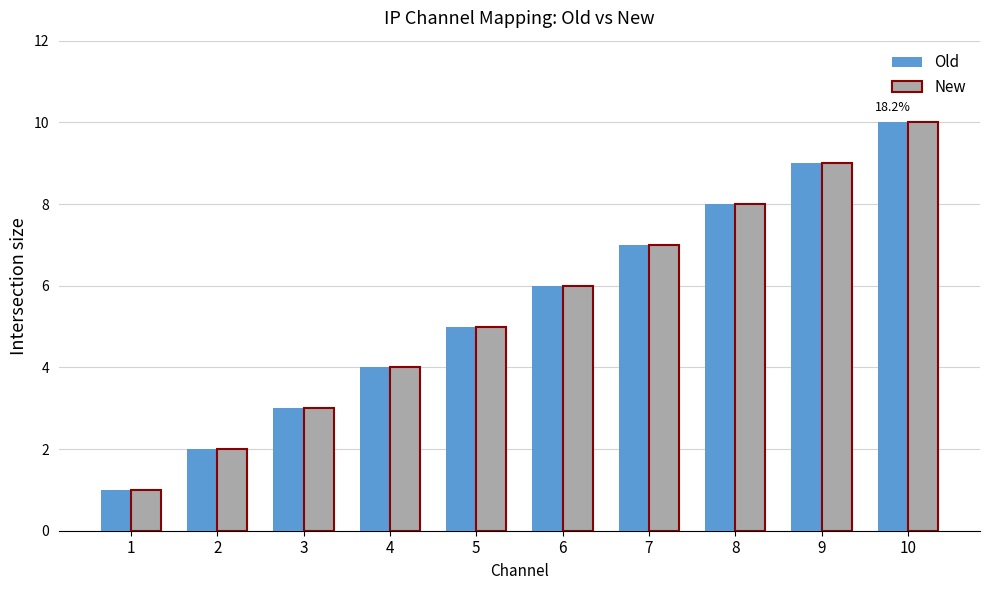

At which label does New reach its minimum?

1